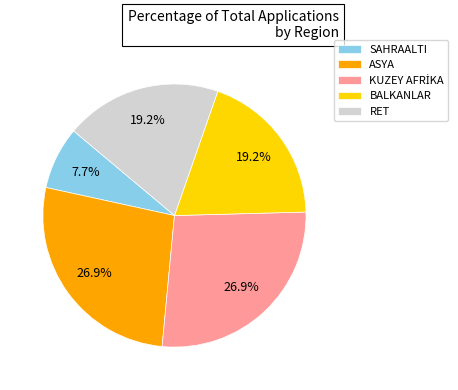

Count the number of slices in the pie.

5